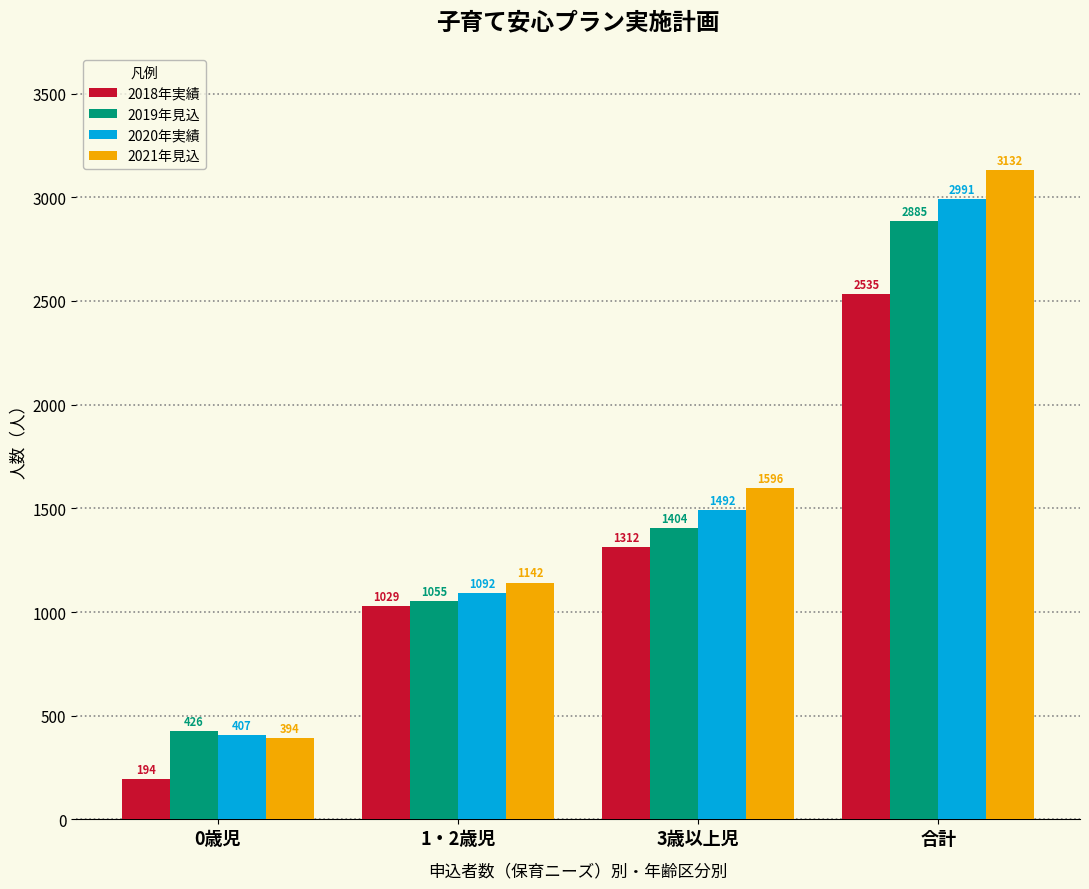

True or false: 2020年実績 has a value of 2991 at 合計.

True